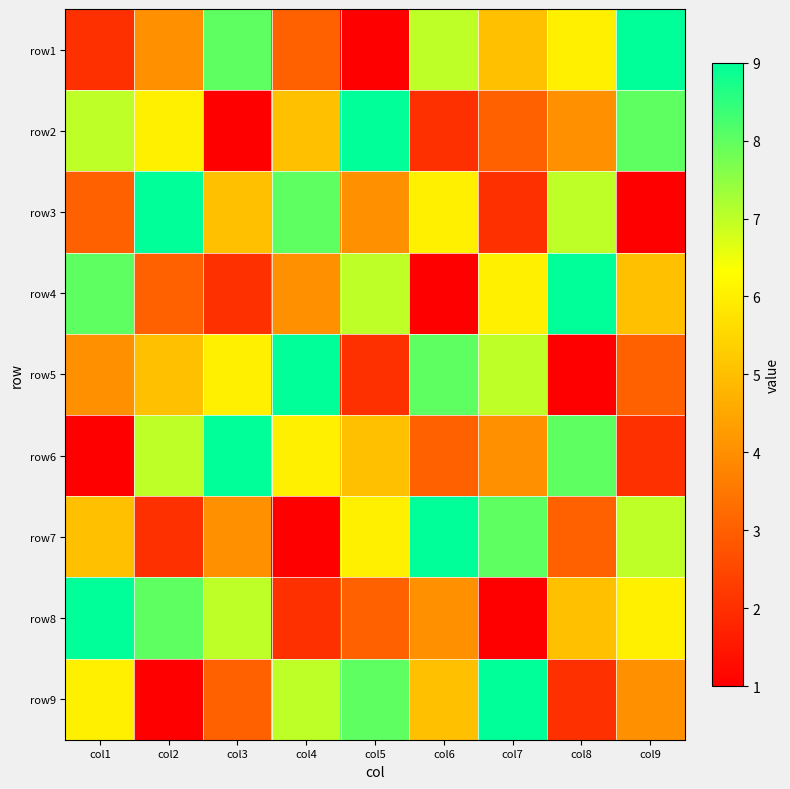

At how many categories does at least one series exceed 8?

9